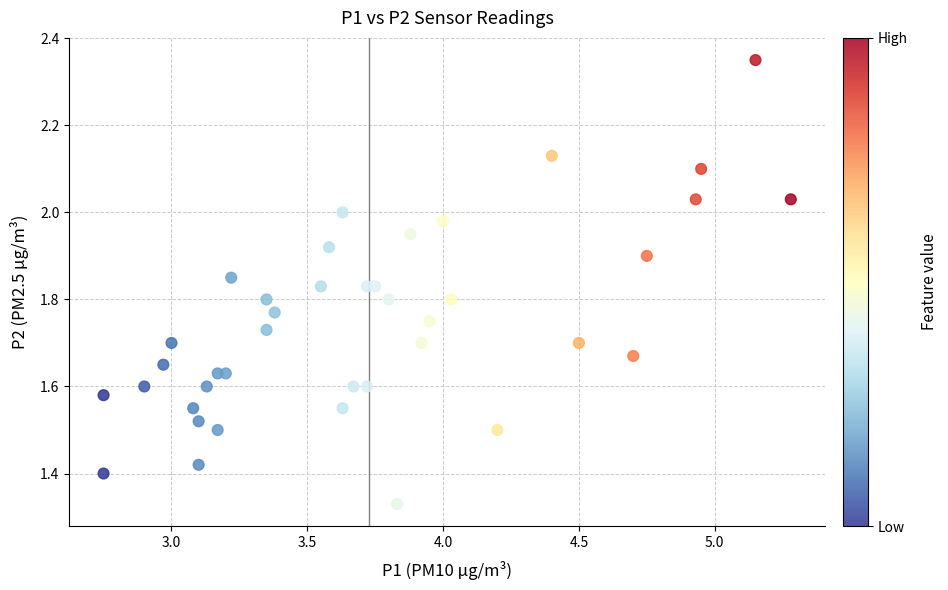

What is the range of Y values (max minus min)?

1.0